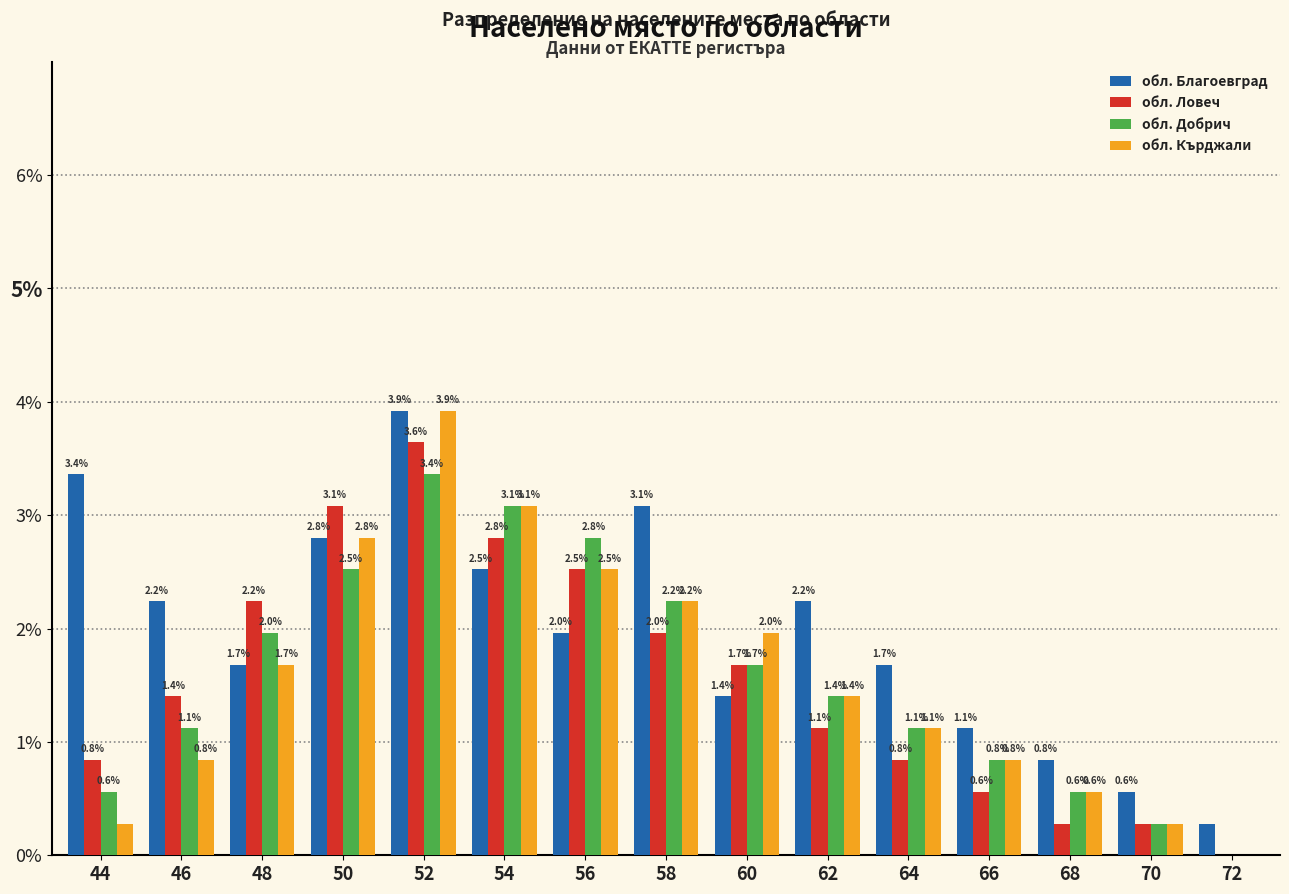

How many distinct data groups are displayed?

4